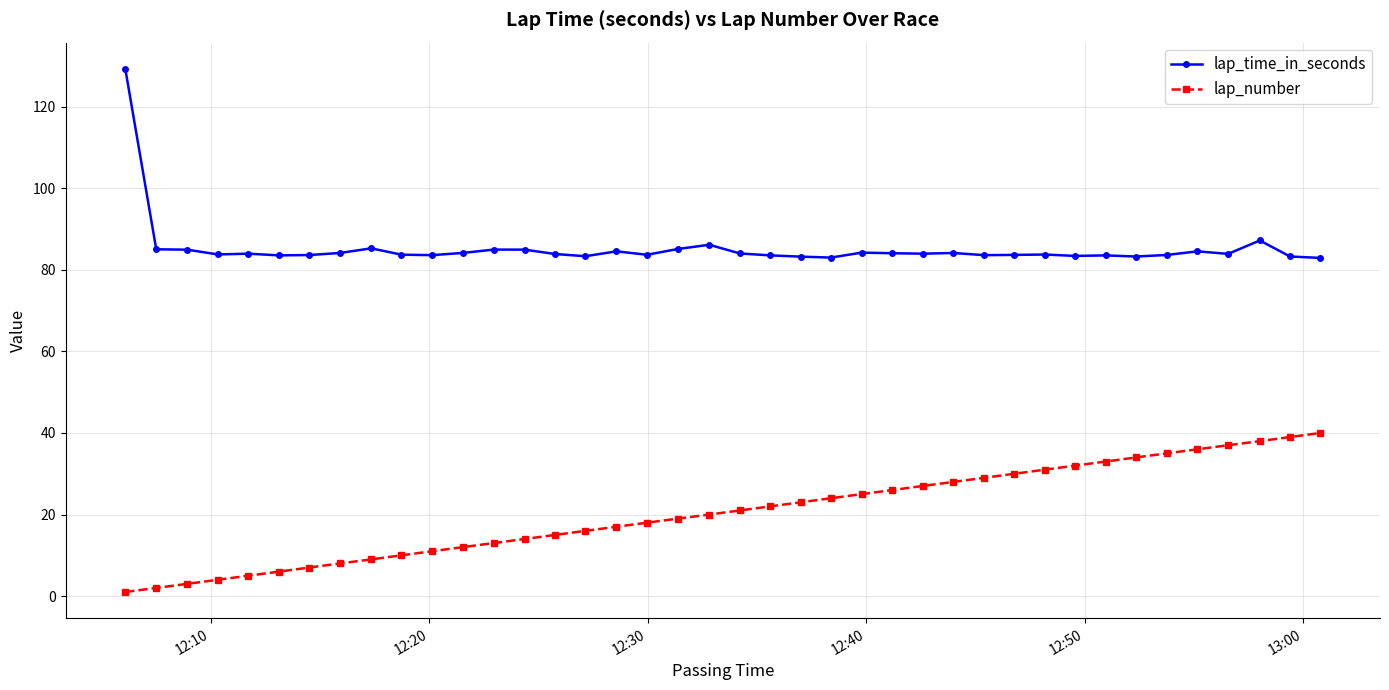

List the series in order of their peak value, highest first.

lap_time_in_seconds, lap_number